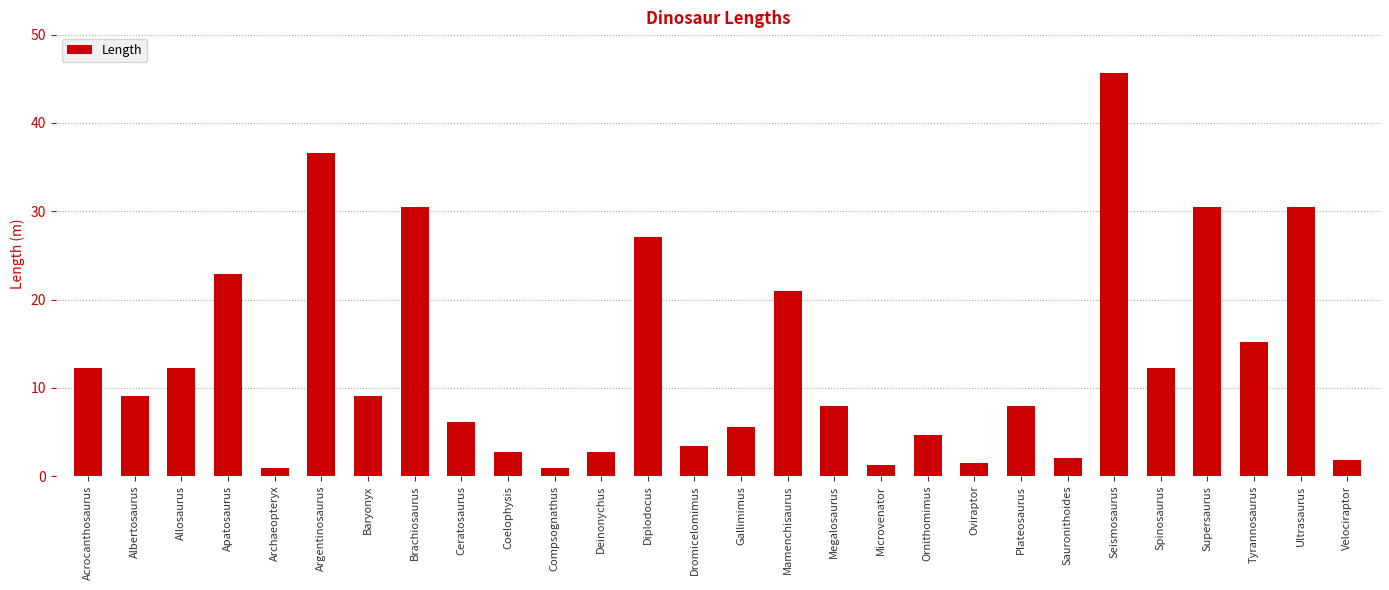

What is the change in value from Oviraptor to Supersaurus?

+29.0